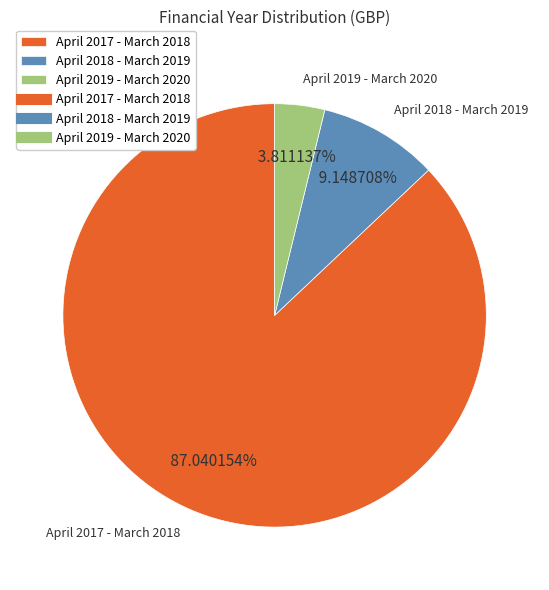

Rank the categories by value from lowest to highest.

April 2019 - March 2020, April 2018 - March 2019, April 2017 - March 2018